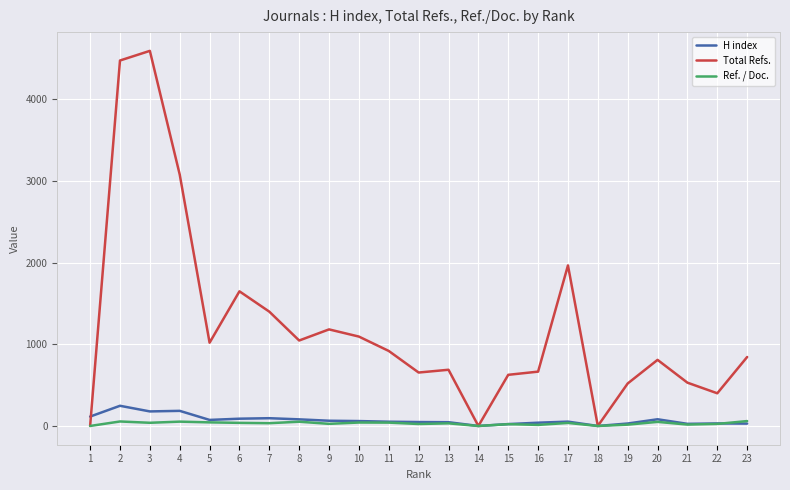

Which series changed the most between 9 and 19?

Total Refs.